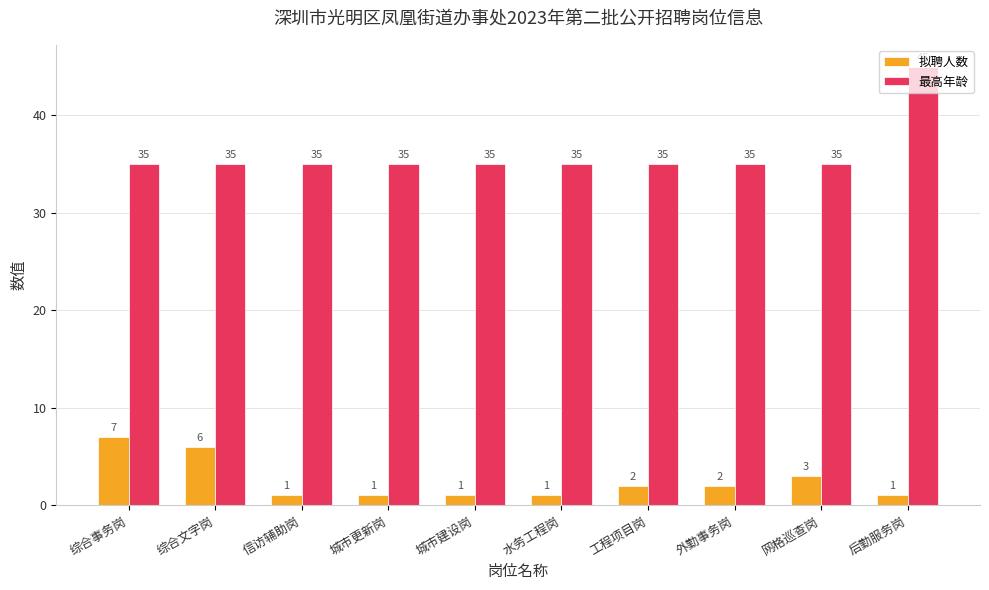

What is the label of the 4th bar from the left?

城市更新岗